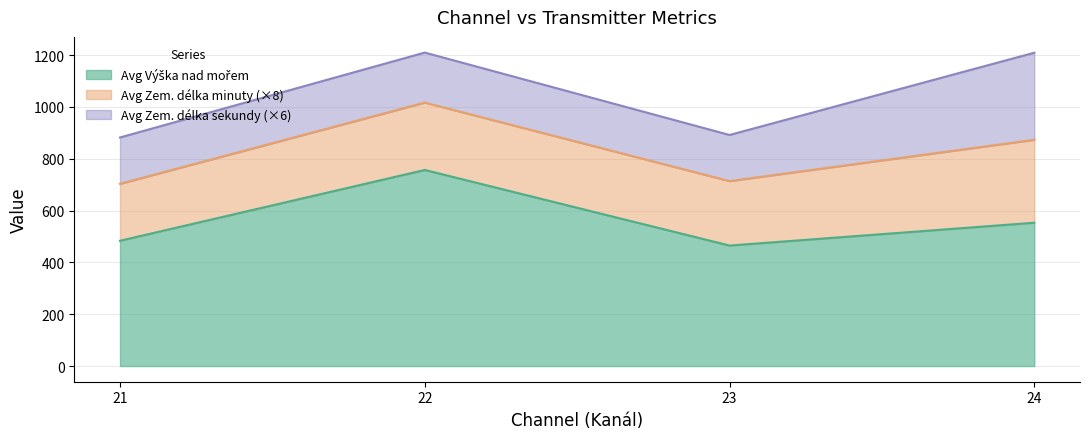

What is the total value across all series at 22?

1209.6